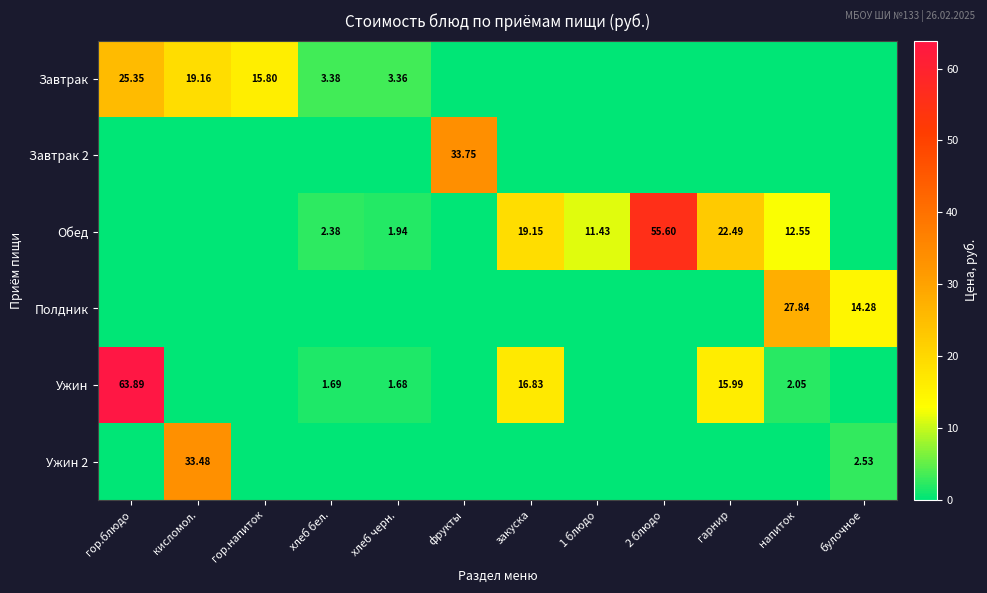

Which category has the highest value in the Обед series?

2 блюдо